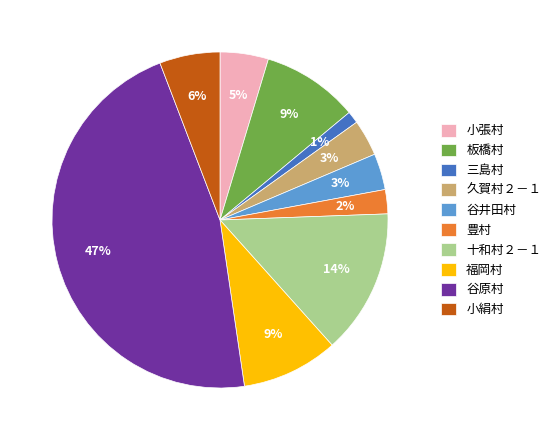

Combined, do 小絹村 and 福岡村 account for over 50%?

No